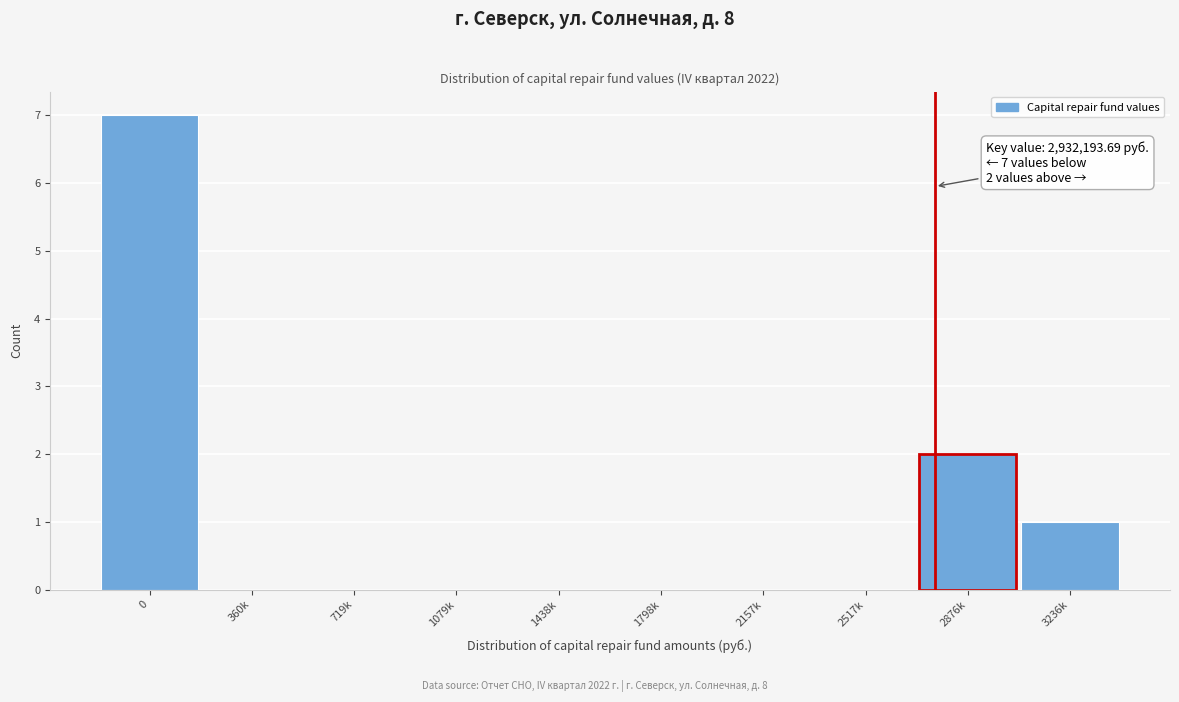

Reading right to left, transcribe all the data shown in this chart.

3236k=1	2876k=2	2517k=0	2157k=0	1798k=0	1438k=0	1079k=0	719k=0	360k=0	0=7